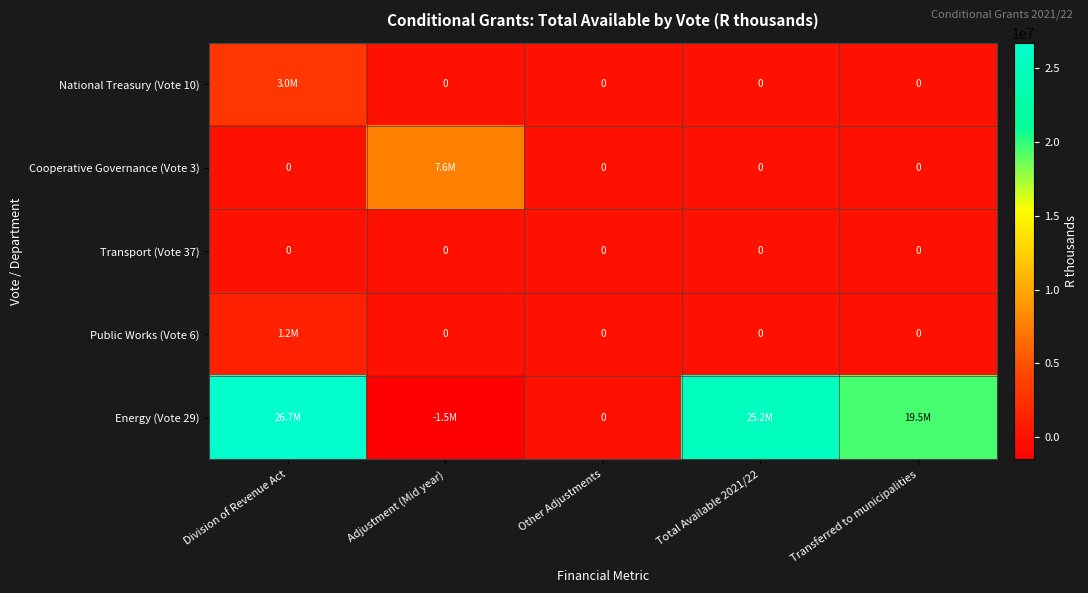

At how many categories does at least one series exceed 1298792?

4